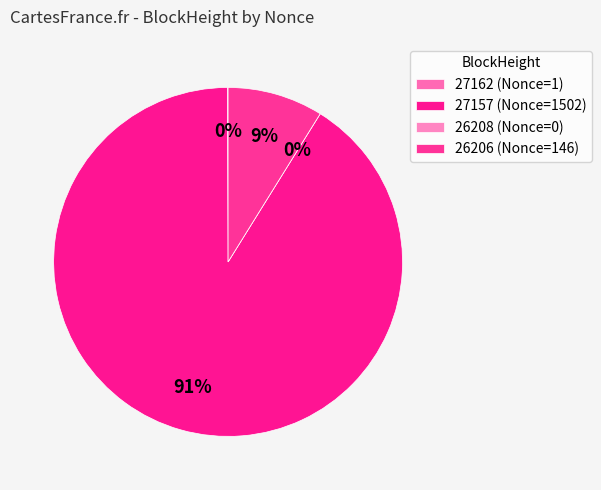

Which category has the biggest portion of the pie?

27157